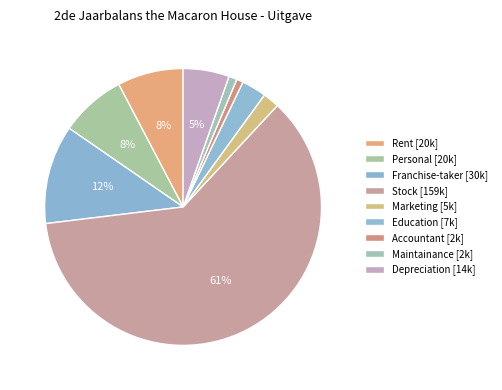

Count the number of slices in the pie.

9